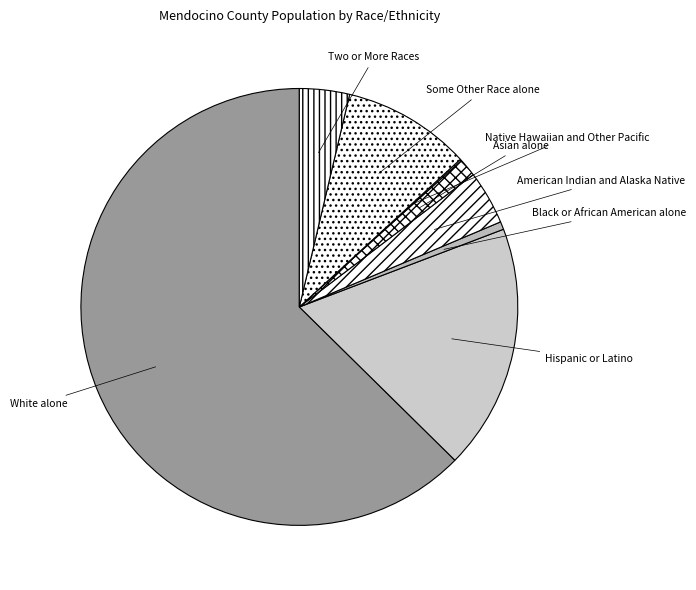

Does White alone account for over 50% of the chart?

Yes